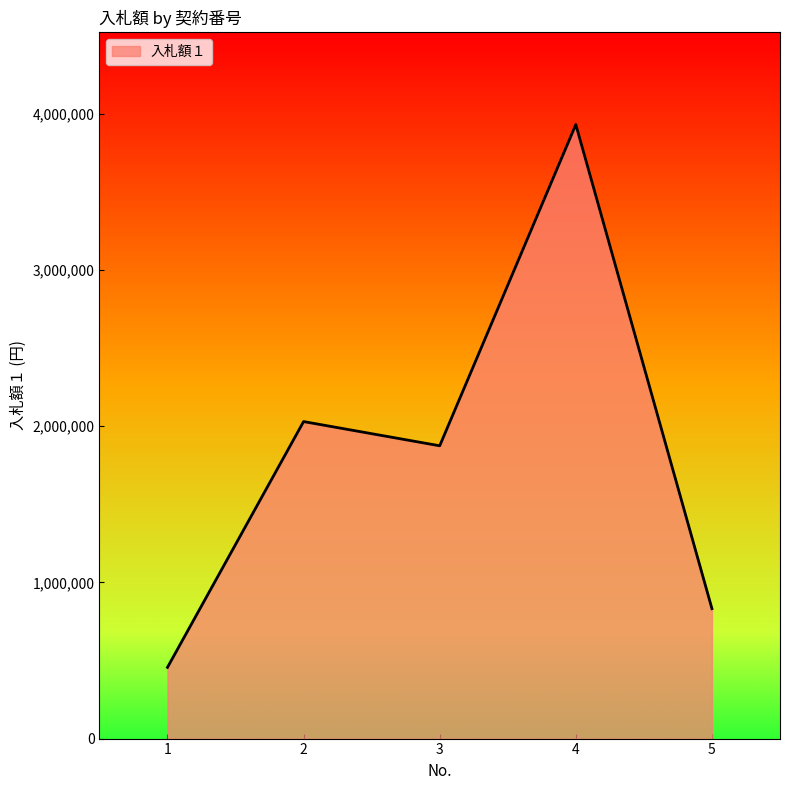

What is the difference between the values at 2 and 5?

1198000